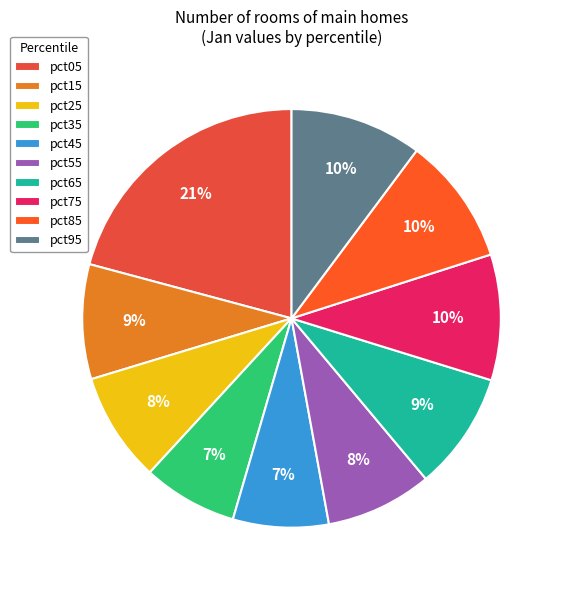

Do pct65 and pct95 together represent more than half of the pie?

No